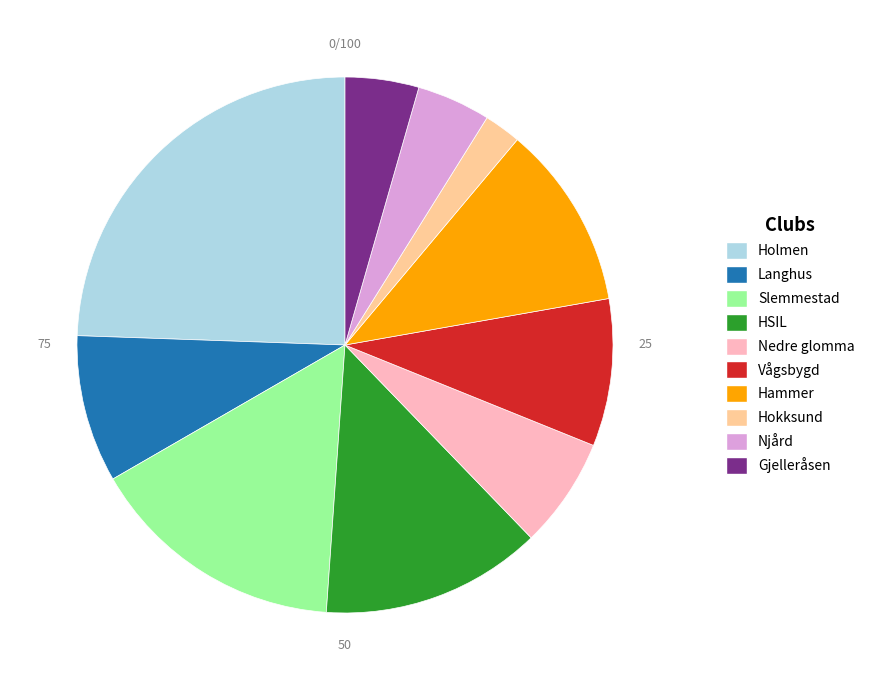

Does any single category account for the majority?

No